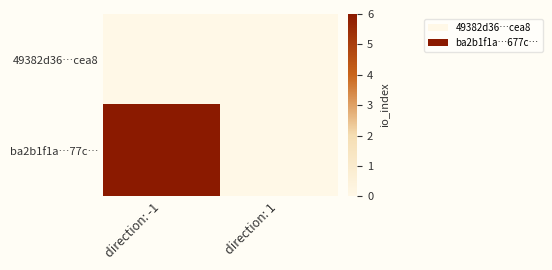

At how many categories does at least one series exceed 3?

1